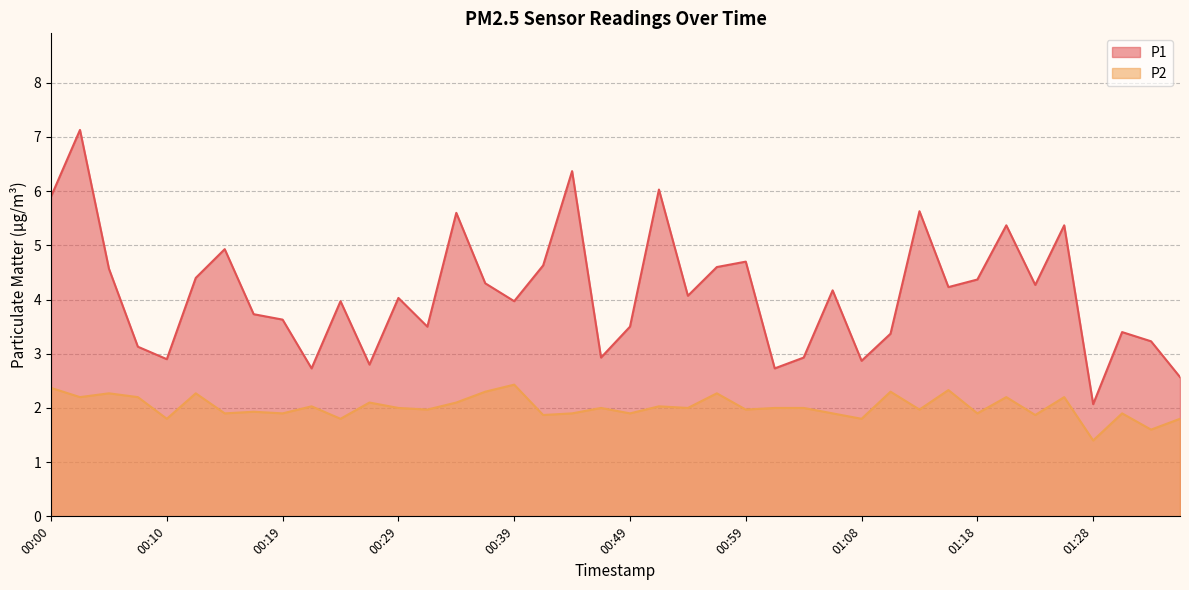

Is it true that P2 equals 3.0 at 00:24?

False